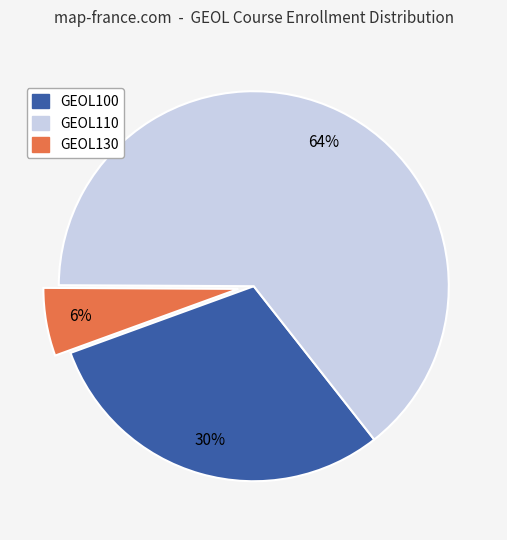

Is there a majority slice in this chart?

Yes